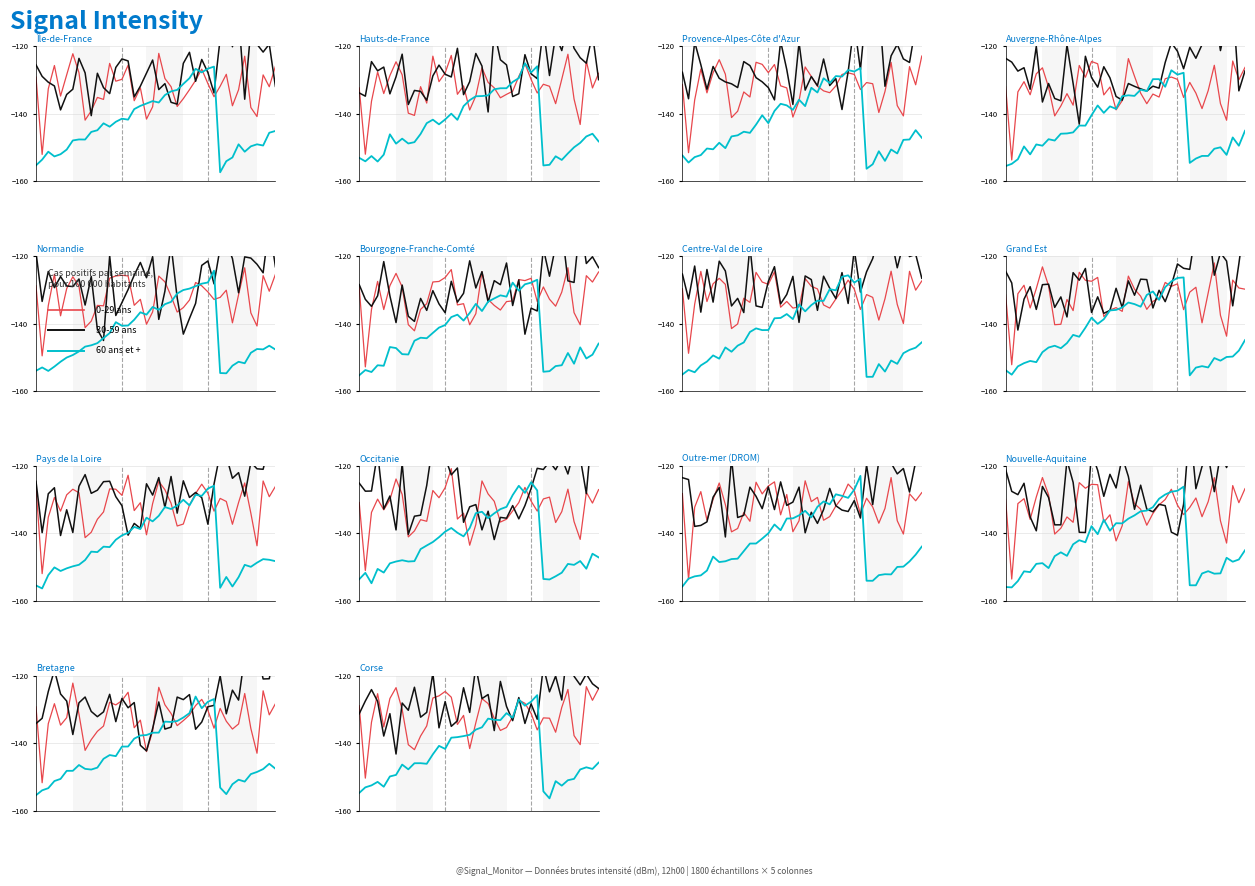

What is the difference between the 0-29 ans values at 34 and 24?

11.2